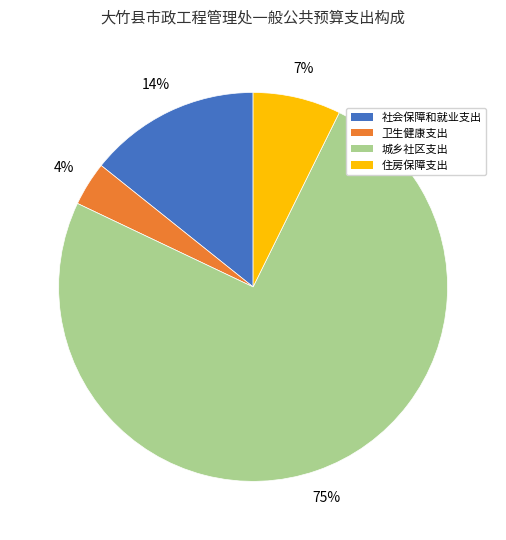

Which has a higher value, 社会保障和就业支出 or 卫生健康支出?

社会保障和就业支出